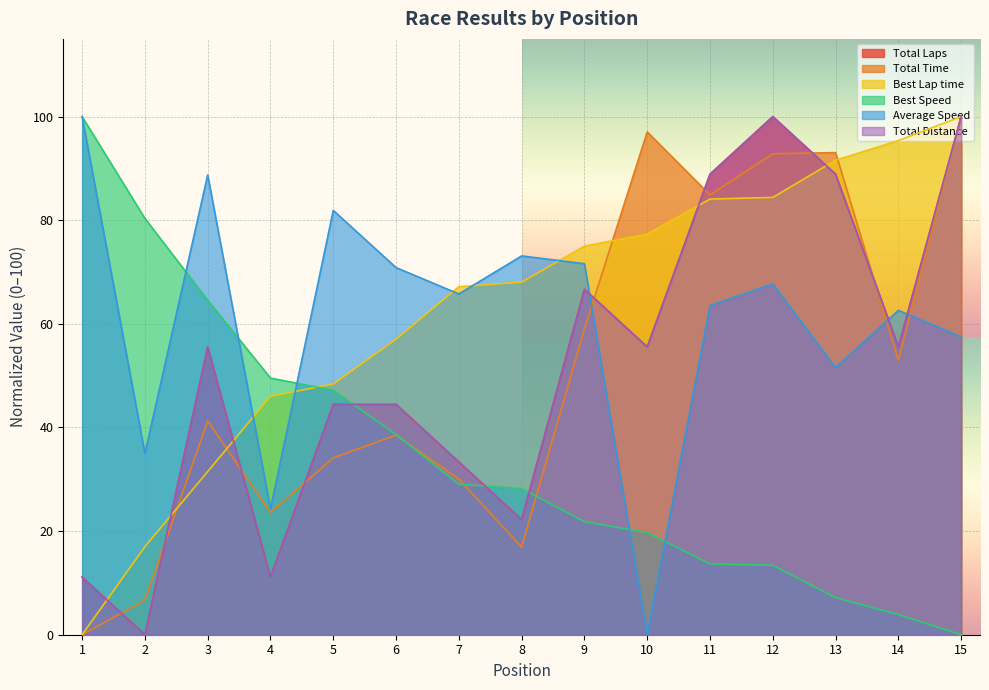

At which label does Total Laps first exceed 55?

3